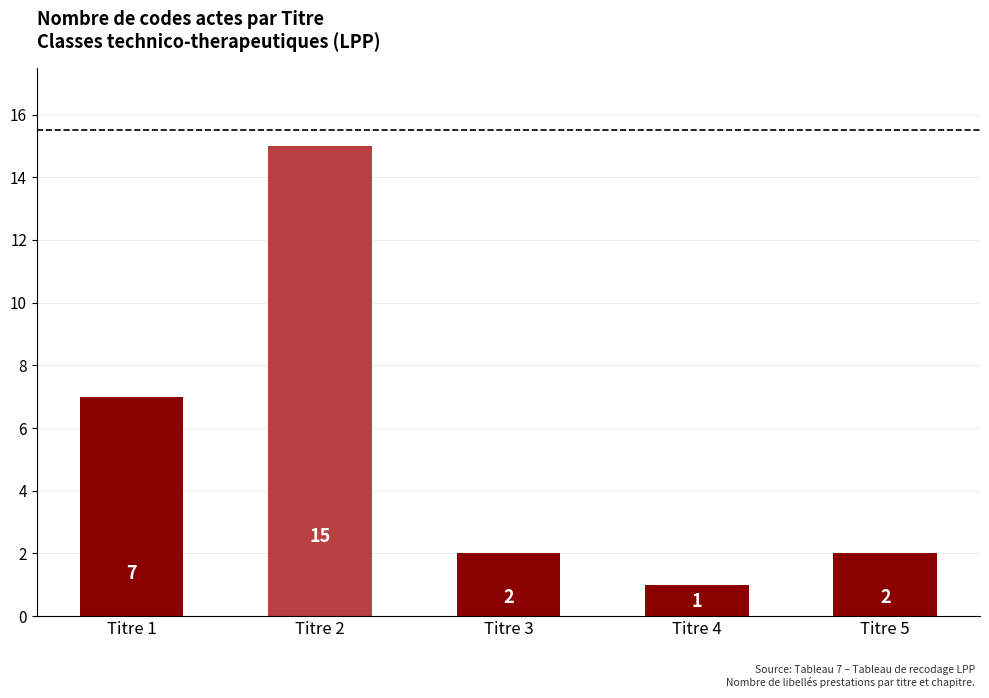

What is the difference between the maximum and minimum values?

14